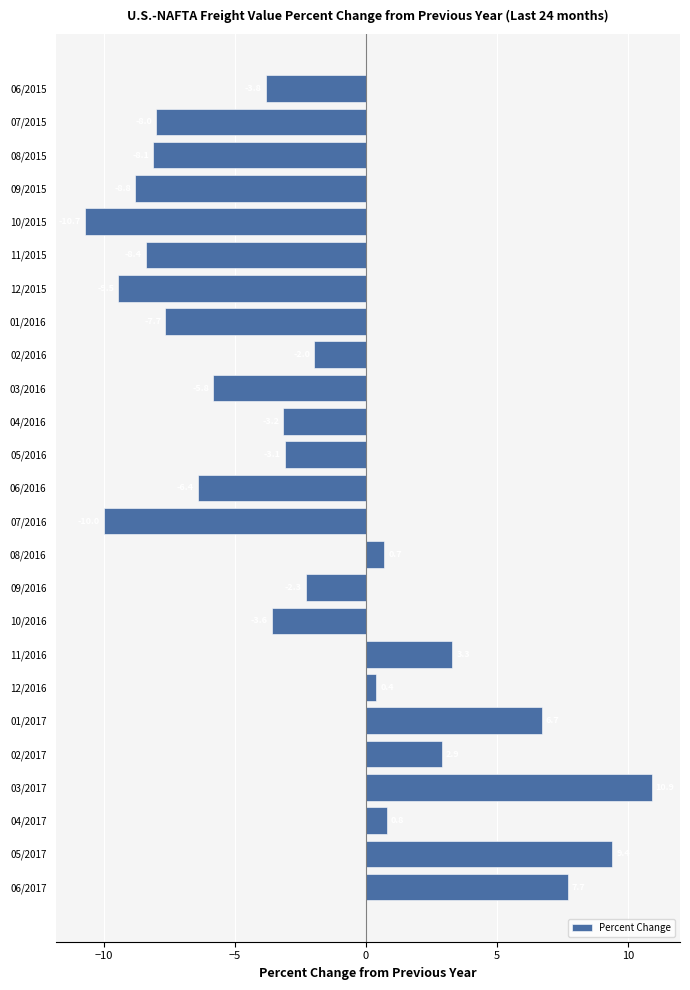

What is the difference between the maximum and minimum values?

21.6